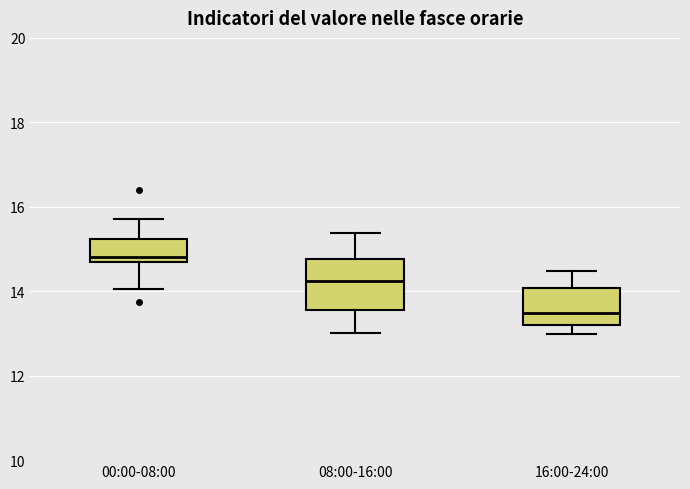

Reading left to right, read every box against the y-axis: the position of its median line, the range the box covers, and the ends of its whiskers. The values are not printed on the chart, so give them approximately, as read against the axis.

00:00-08:00: median 14.8 (just above the box's lower edge), box 14.8 to 15.2, whiskers 14.0 to 15.8
08:00-16:00: median 14.2, box 13.6 to 14.8, whiskers 13.0 to 15.4
16:00-24:00: median 13.4, box 13.2 to 14.0, whiskers 13.0 to 14.4